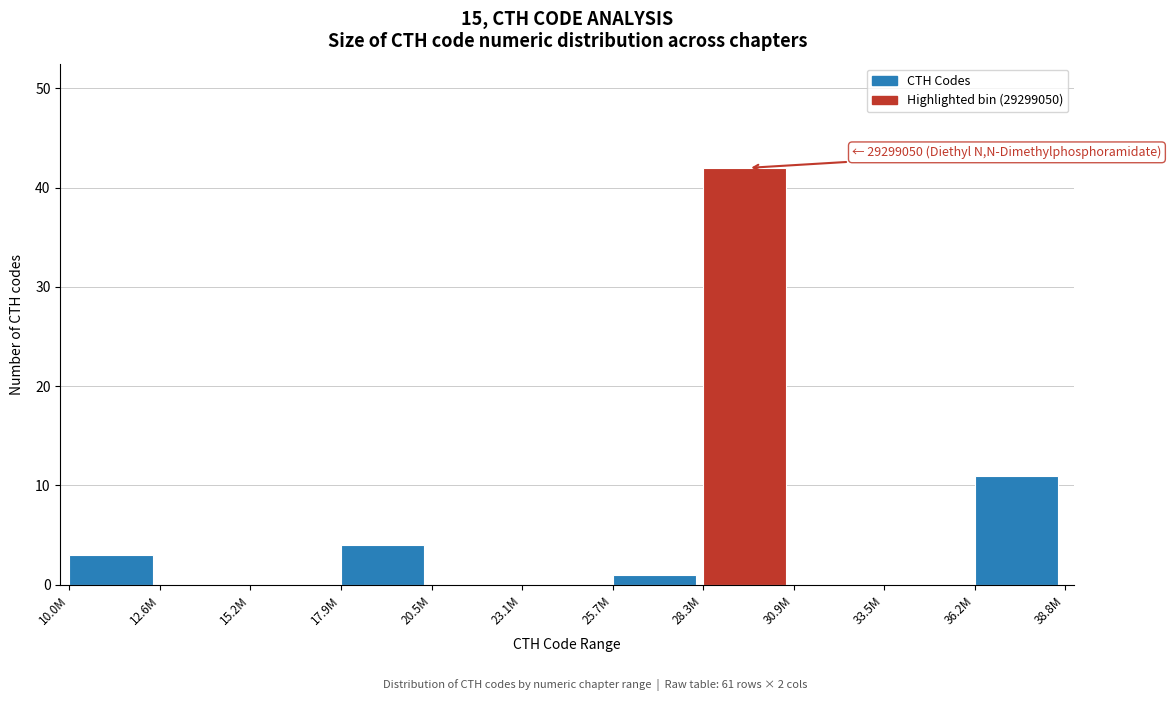

Reading left to right, what are all the values shown in this chart?

10.0M=3	12.6M=0	15.2M=0	17.9M=4	20.5M=0	23.1M=0	25.7M=1	28.3M=42	30.9M=0	33.5M=0	36.2M=11